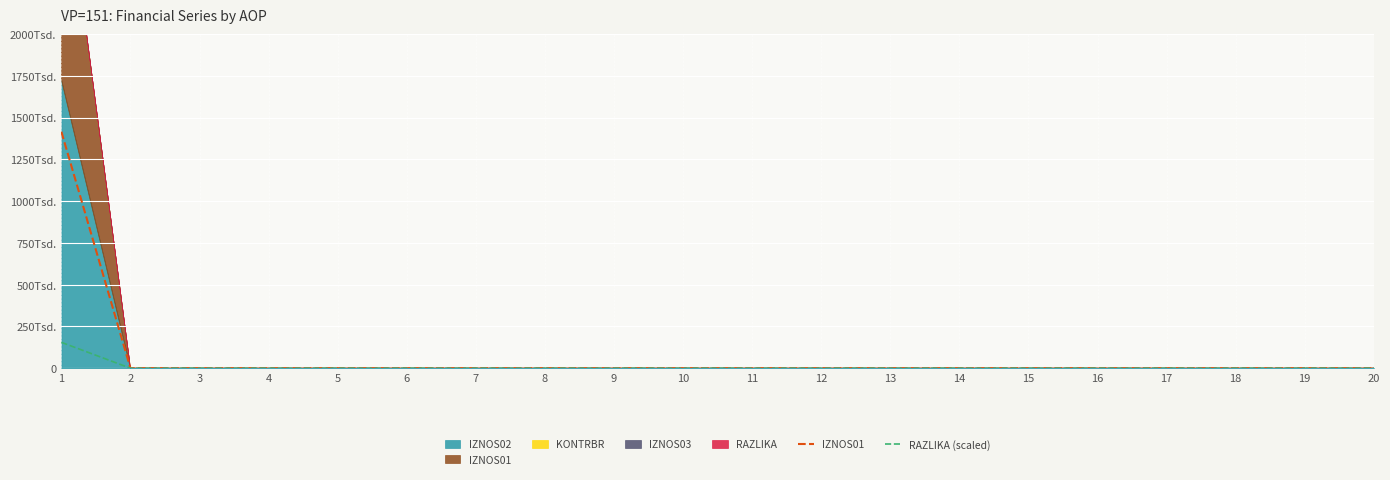

Between 16 and 20, which series saw the biggest shift?

IZNOS01